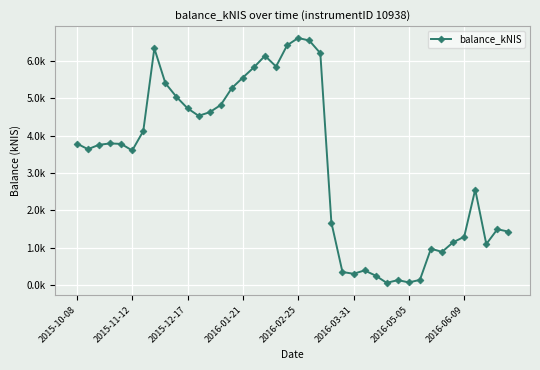

What is the sum of all values?

130630.4